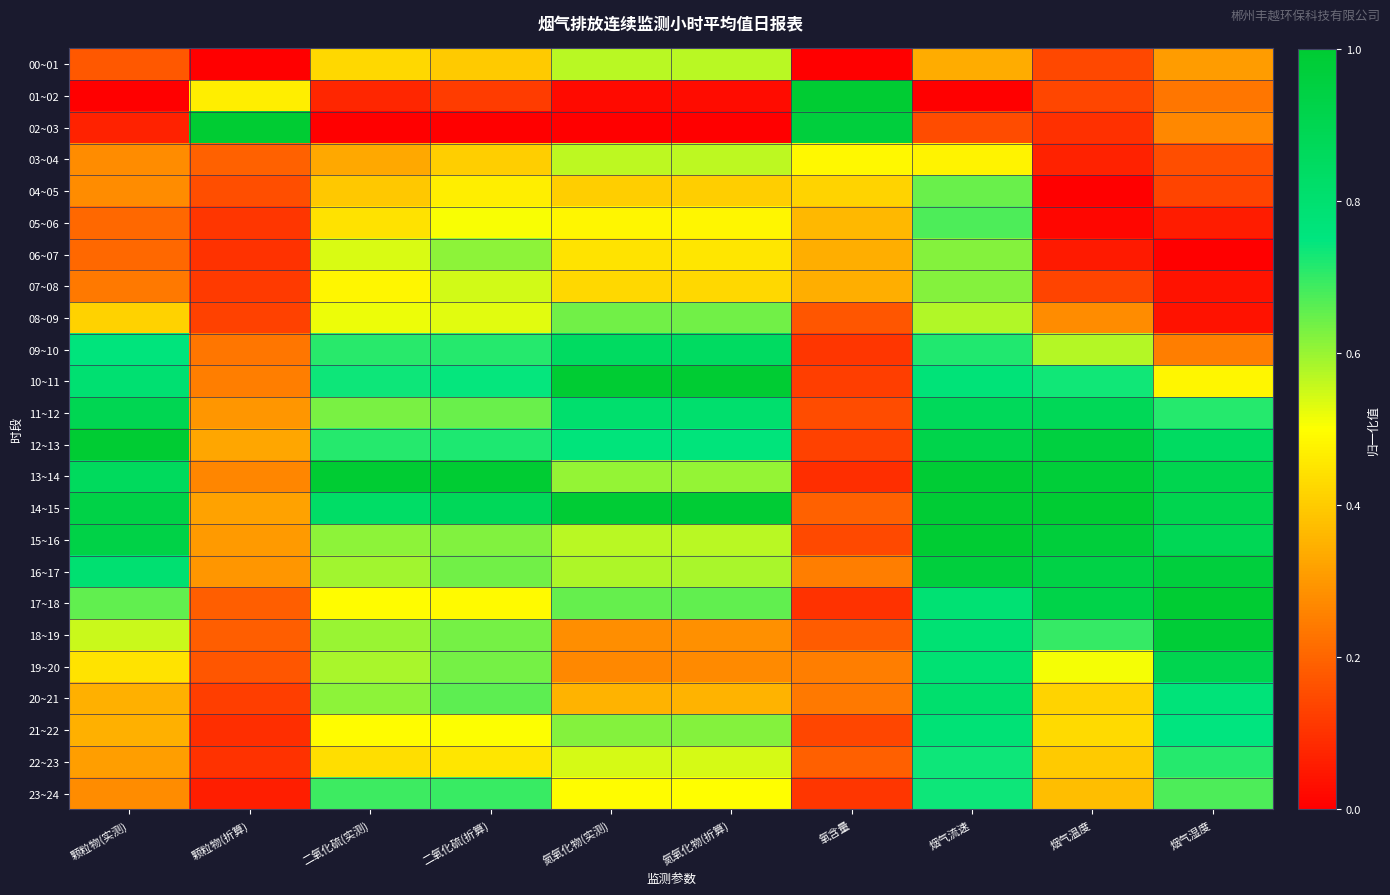

Rank the series by their maximum value, from highest to lowest.

01~02, 02~03, 10~11, 12~13, 13~14, 14~15, 15~16, 17~18, 18~19, 16~17, 19~20, 11~12, 09~10, 20~21, 21~22, 22~23, 23~24, 05~06, 04~05, 08~09, 06~07, 07~08, 00~01, 03~04